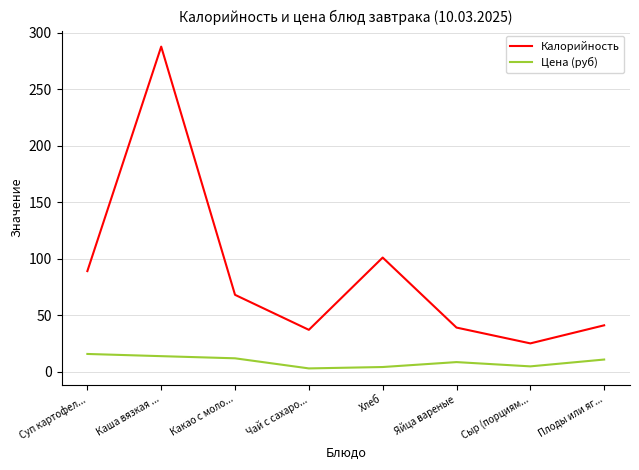

What is the greatest value displayed?

287.8